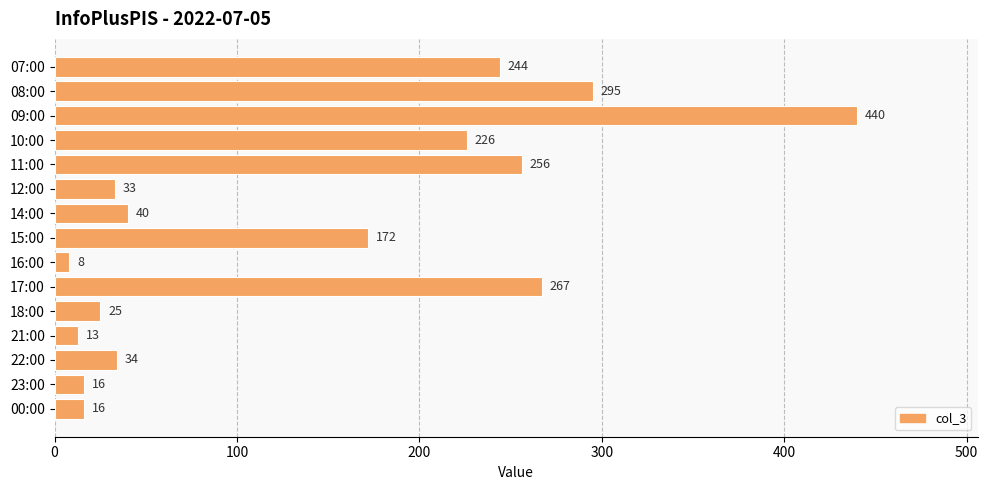

Reading bottom to top, transcribe all the data shown in this chart.

00:00=16	23:00=16	22:00=34	21:00=13	18:00=25	17:00=267	16:00=8	15:00=172	14:00=40	12:00=33	11:00=256	10:00=226	09:00=440	08:00=295	07:00=244